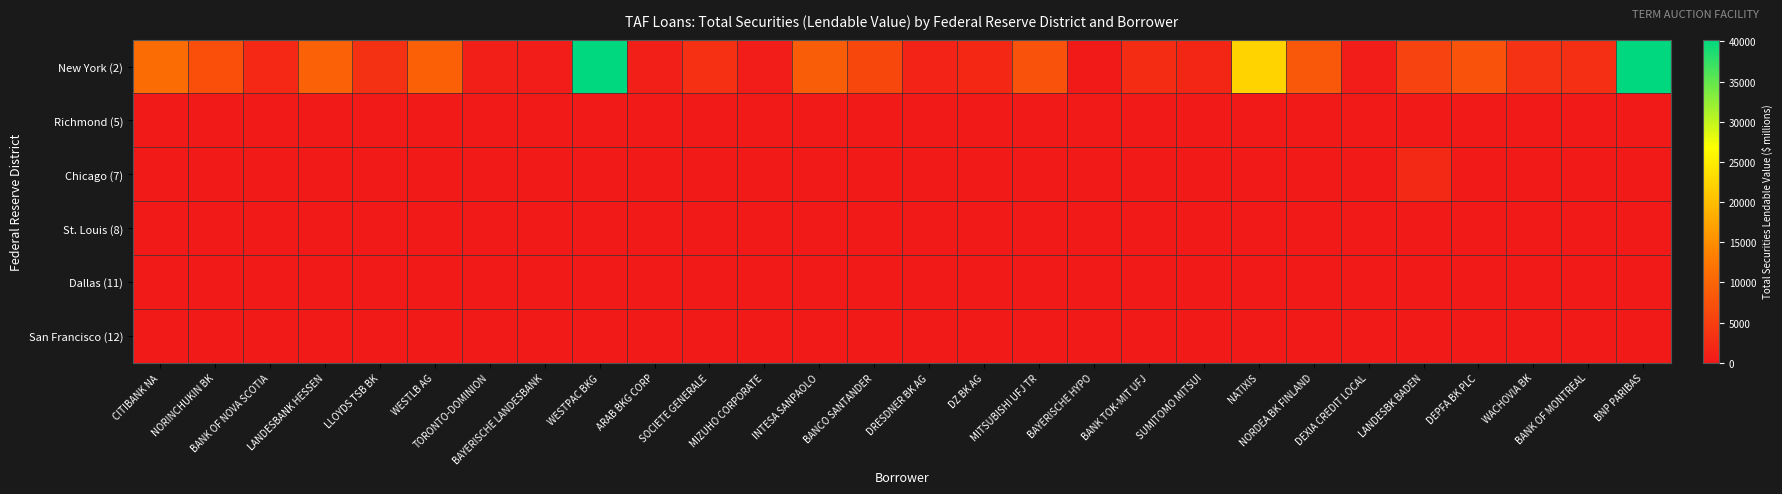

Which series has the largest range (max minus min)?

New York (2)